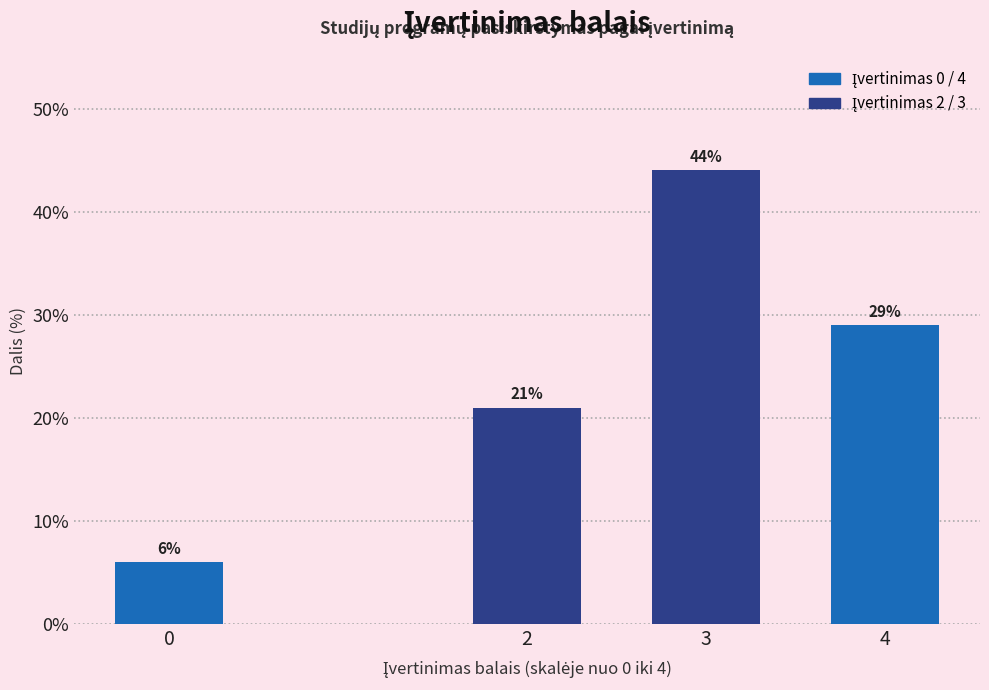

Reading left to right, transcribe all the data shown in this chart.

6.0	21.0	44.0	29.0